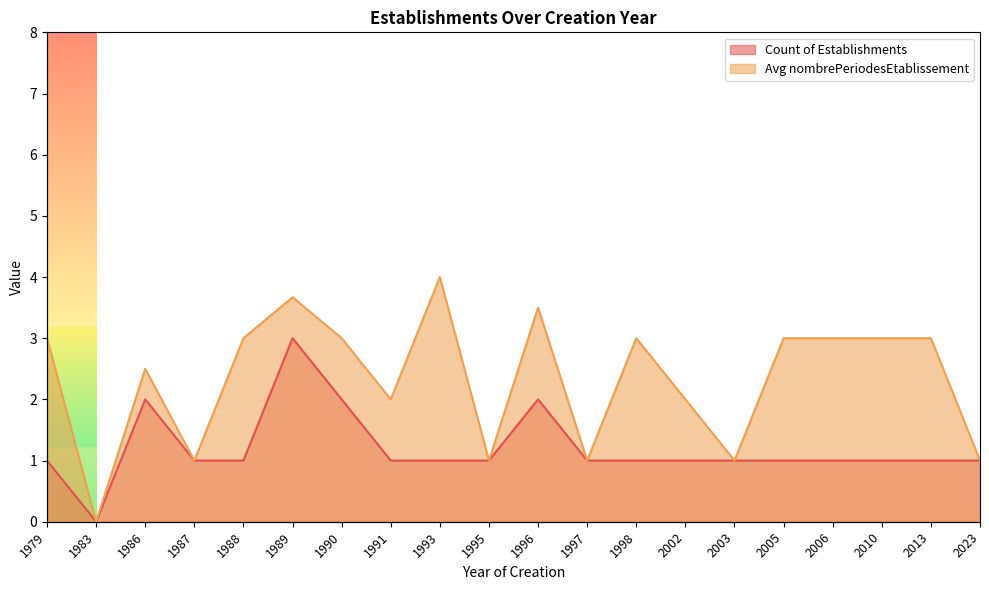

Reading left to right, transcribe all the data shown in this chart.

Count of Establishments: 1.0	0.0	2.0	1.0	1.0	3.0	2.0	1.0	1.0	1.0	2.0	1.0	1.0	1.0	1.0	1.0	1.0	1.0	1.0	1.0
Avg nombrePeriodesEtablissement: 3.0	0.0	2.5	1.0	3.0	3.7	3.0	2.0	4.0	1.0	3.5	1.0	3.0	2.0	1.0	3.0	3.0	3.0	3.0	1.0